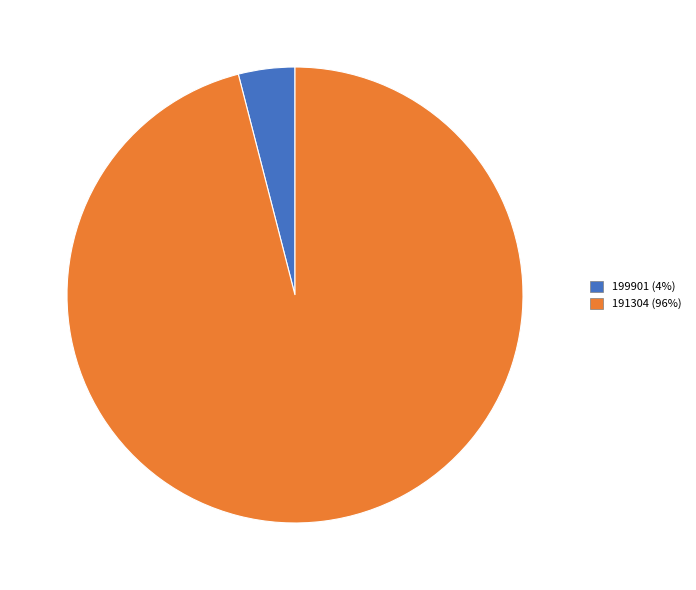

Rank the categories by value from highest to lowest.

191304, 199901